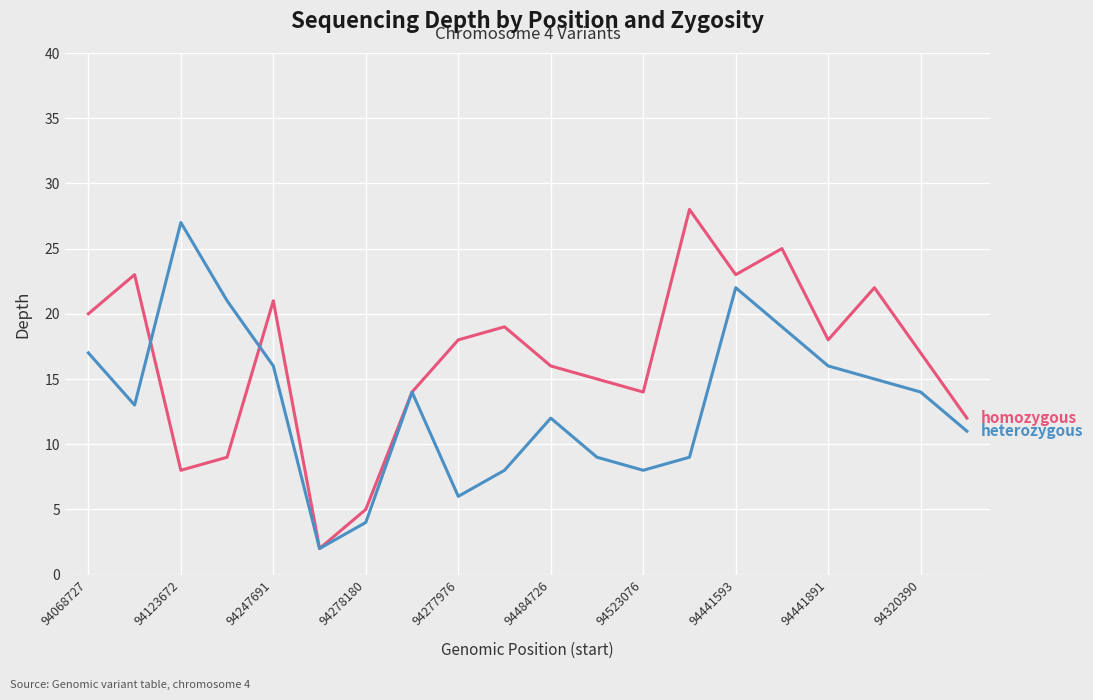

What is the greatest value displayed?

28